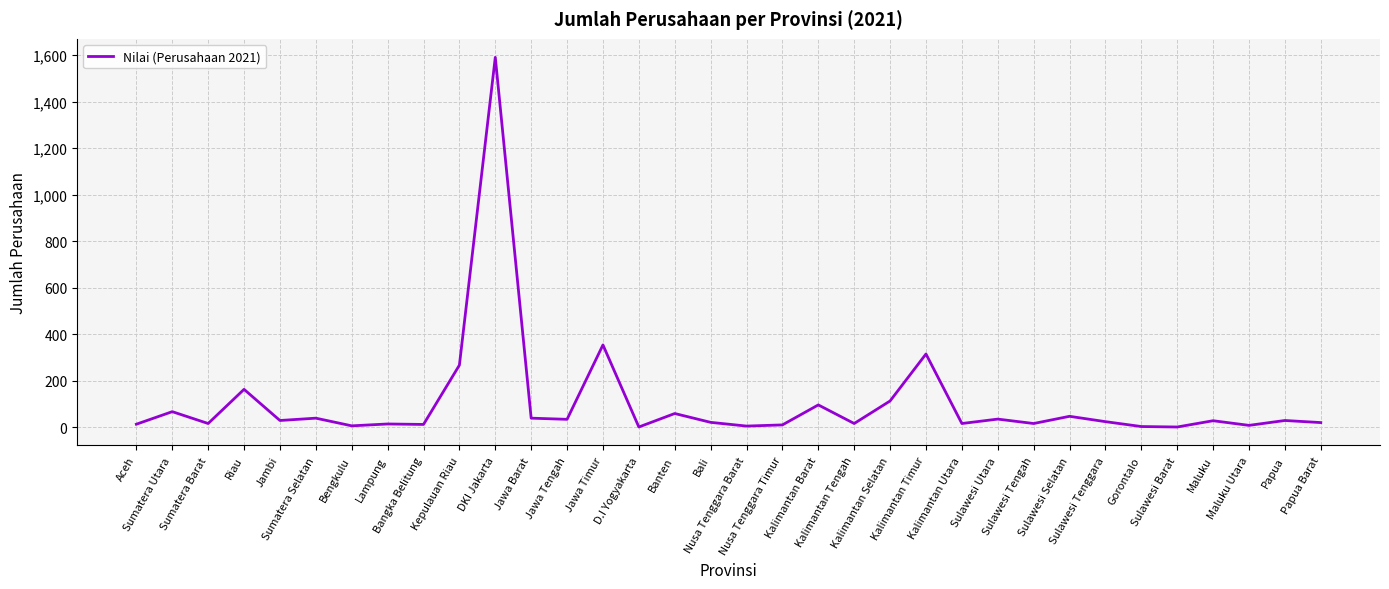

What is the change in value from Kalimantan Selatan to Papua?

-84